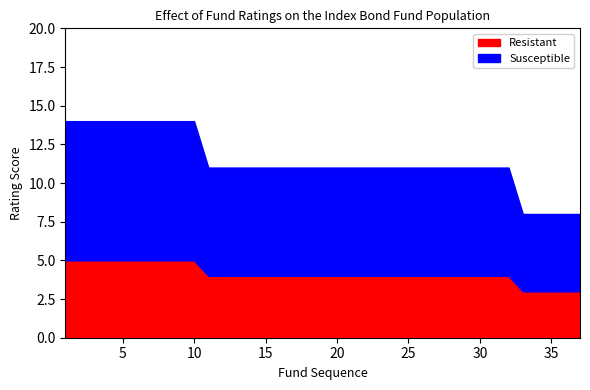

What is the minimum value for Resistant?

3